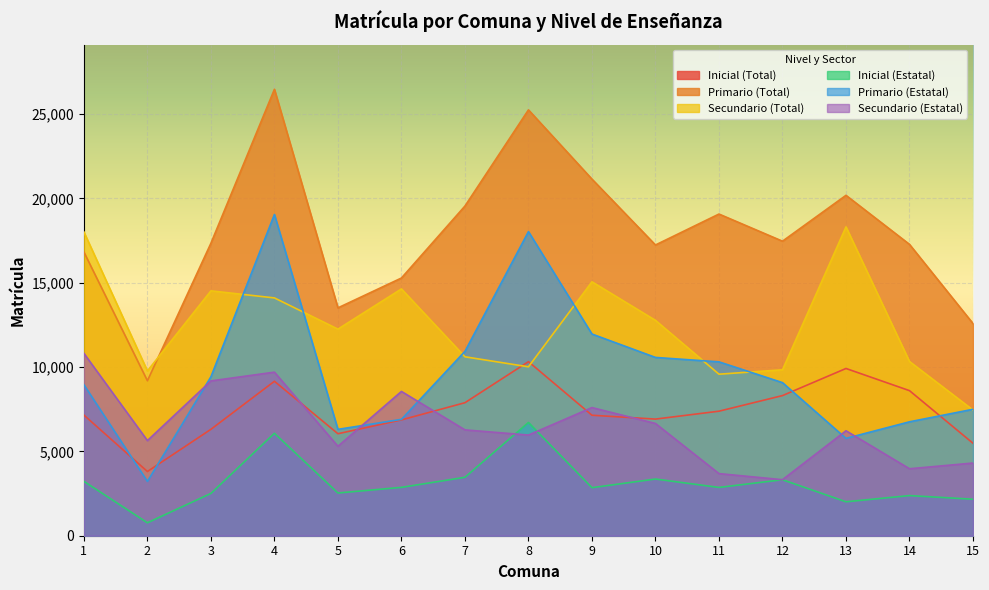

Which series has the widest spread of values?

Primario (Total)